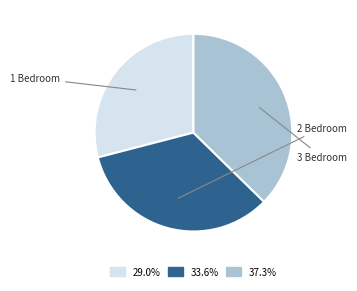

How many segments does this pie chart have?

3